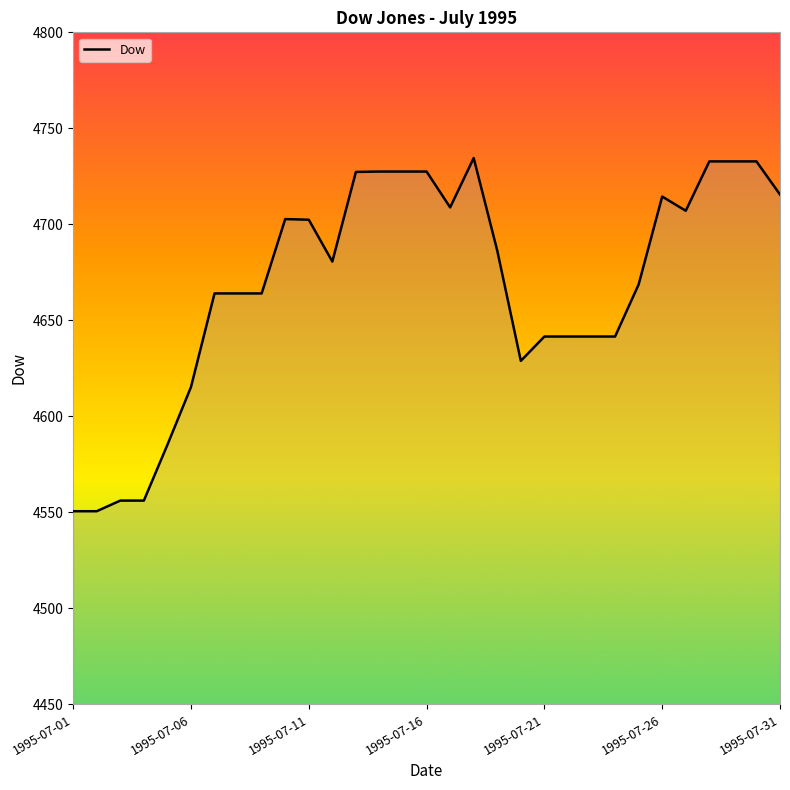

What is the minimum value shown in the chart?

4550.6